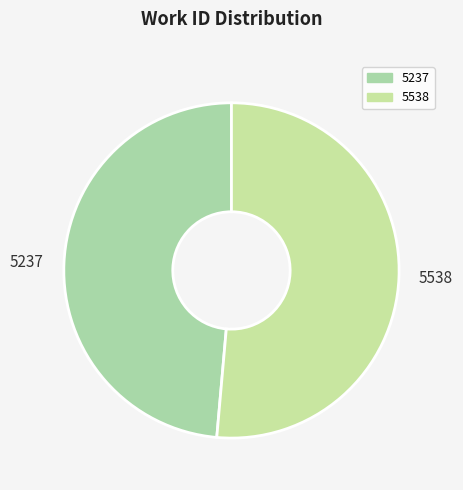

The 5538 slice represents 66% of the pie. True or false?

False